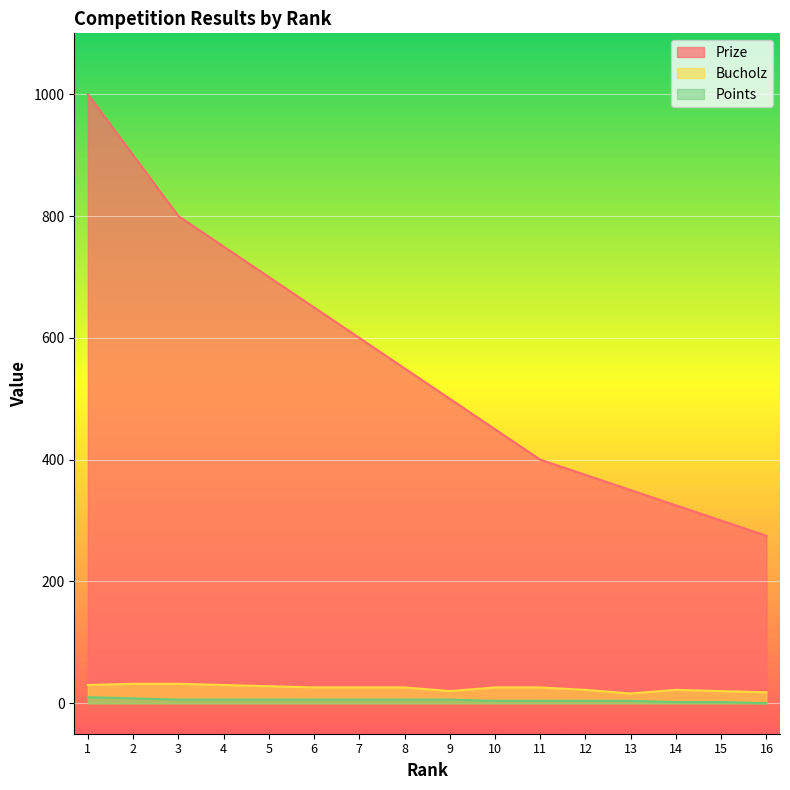

What is the value of the Bucholz point at the 10th from the left?

26